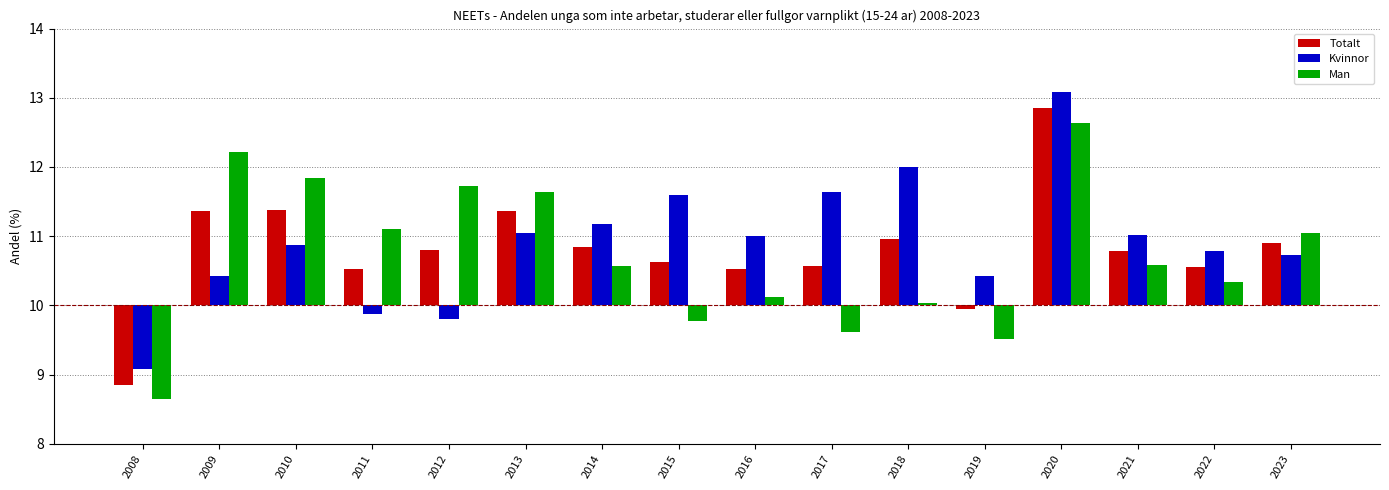

Reading right to left, extract all data points from this chart.

Totalt: 2023=0.9	2022=0.5	2021=0.8	2020=2.8	2019=-0.1	2018=1.0	2017=0.6	2016=0.5	2015=0.6	2014=0.8	2013=1.4	2012=0.8	2011=0.5	2010=1.4	2009=1.4	2008=-1.2
Kvinnor: 2023=0.7	2022=0.8	2021=1.0	2020=3.1	2019=0.4	2018=2.0	2017=1.6	2016=1.0	2015=1.6	2014=1.2	2013=1.1	2012=-0.2	2011=-0.1	2010=0.9	2009=0.4	2008=-0.9
Man: 2023=1.0	2022=0.3	2021=0.6	2020=2.6	2019=-0.5	2018=0.0	2017=-0.4	2016=0.1	2015=-0.2	2014=0.6	2013=1.6	2012=1.7	2011=1.1	2010=1.8	2009=2.2	2008=-1.4